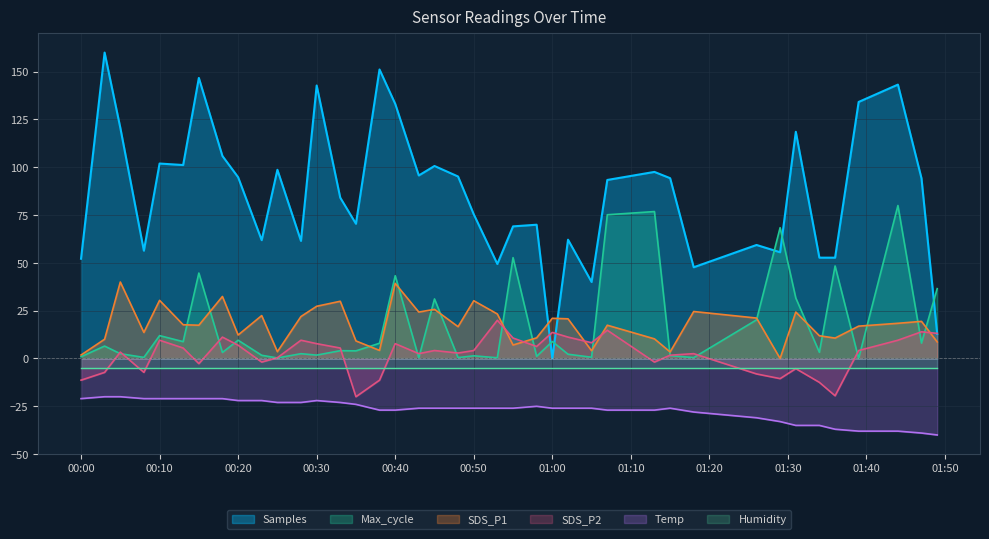

What is the difference between the maximum and second lowest values in the Samples series?

147.2